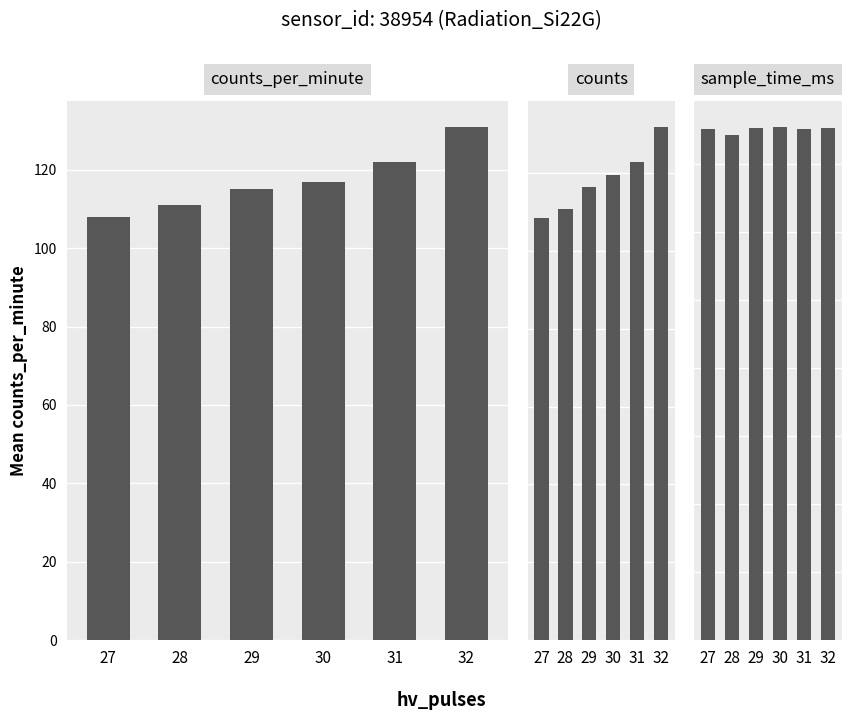

Where does the counts_per_minute series first go above 117?

31